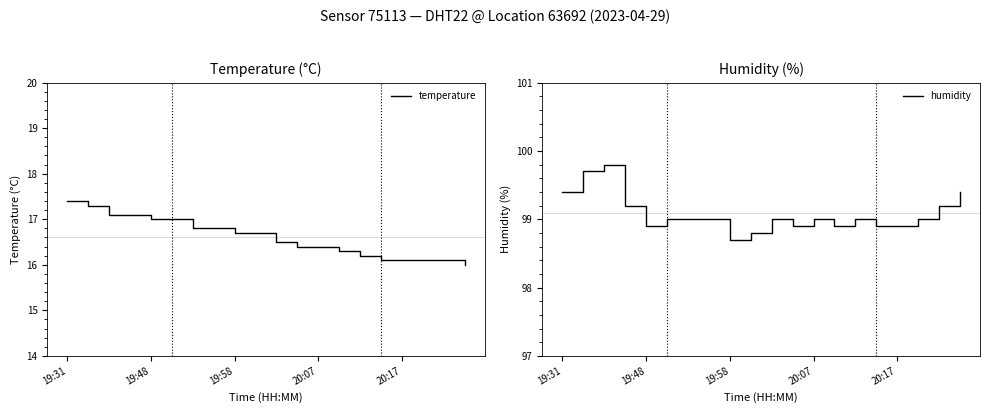

What is the lowest value of the temperature series?

16.0